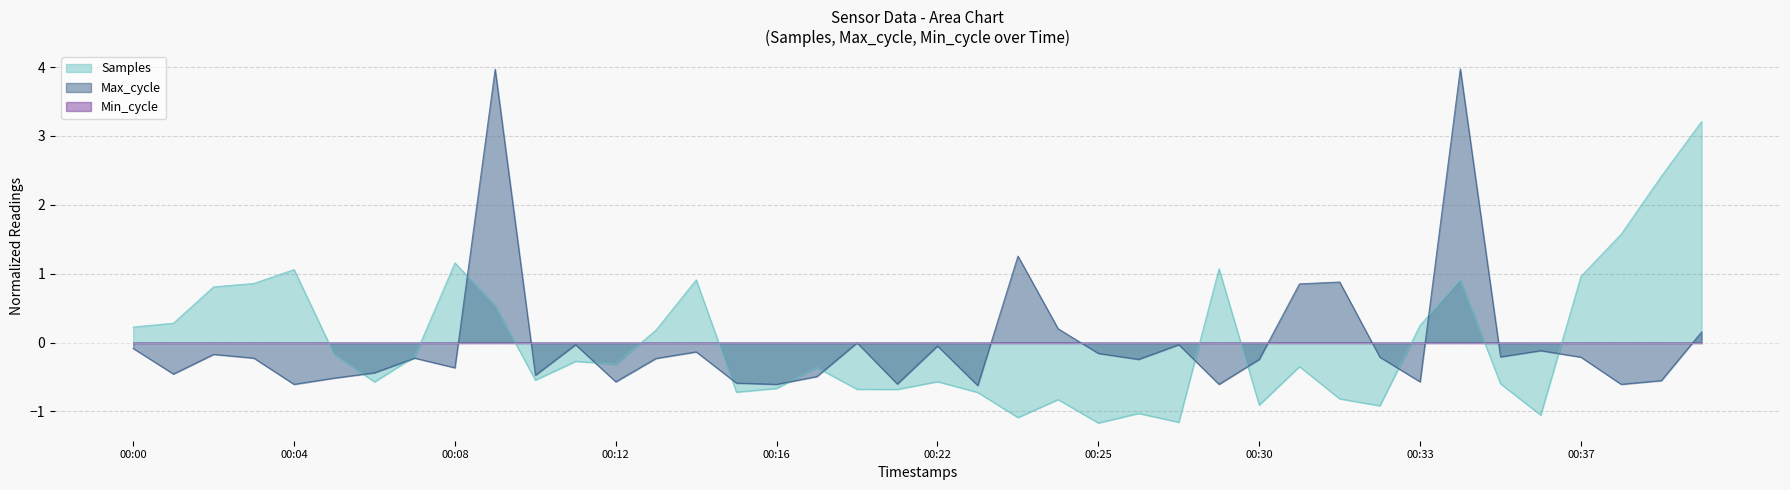

How many interior local peaks does the Max_cycle series have?

12